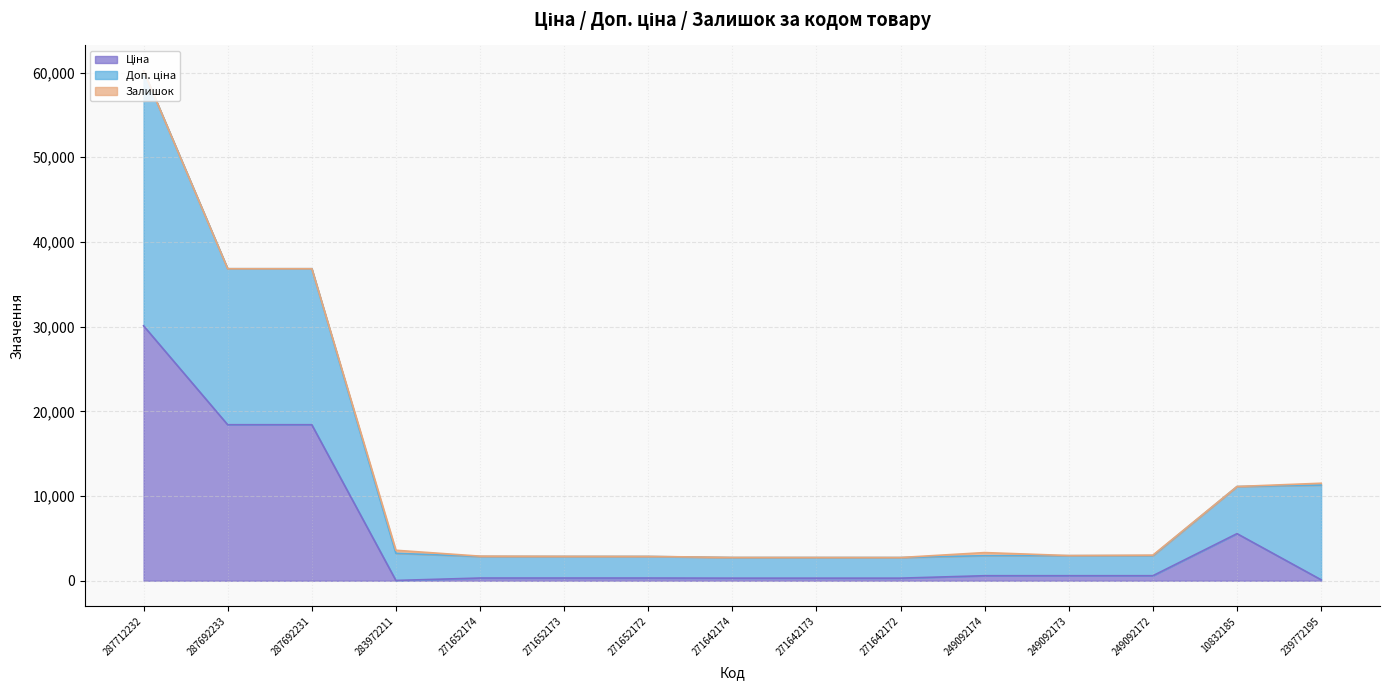

True or false: Ціна and Доп. ціна intersect in this chart.

False